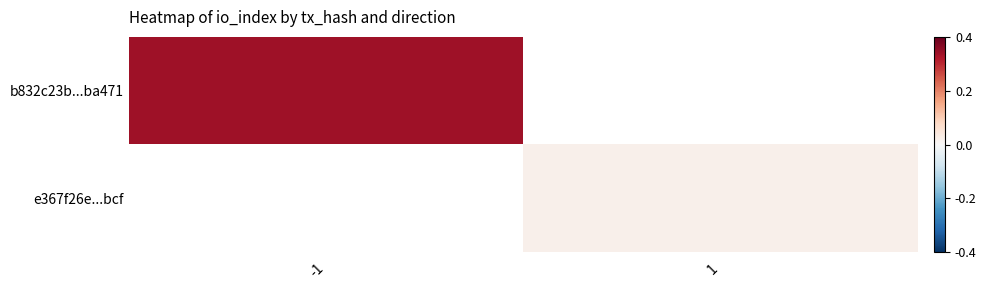

At how many categories does at least one series exceed 3?

1